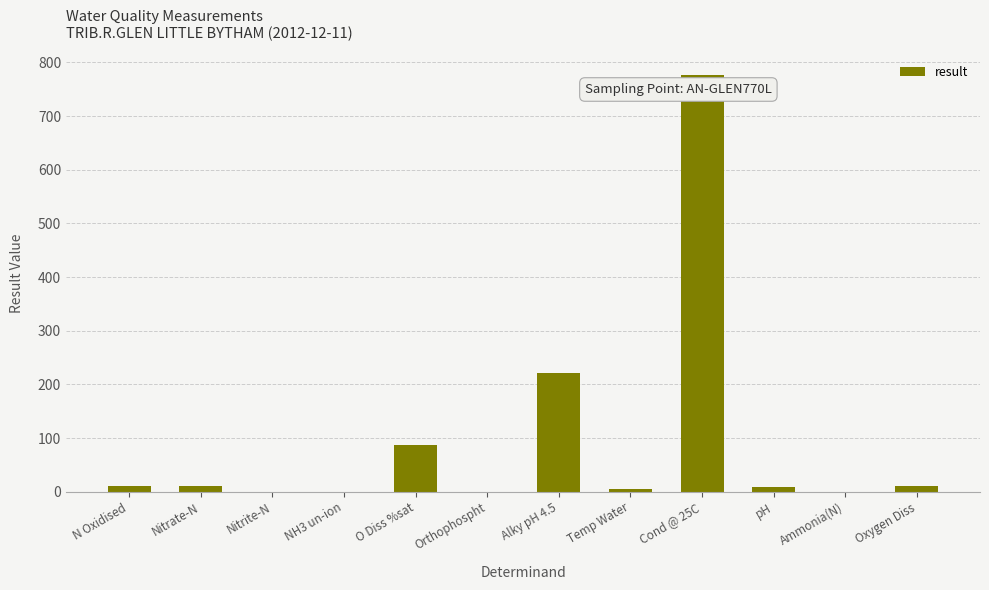

What is the sum of all values?

1130.6